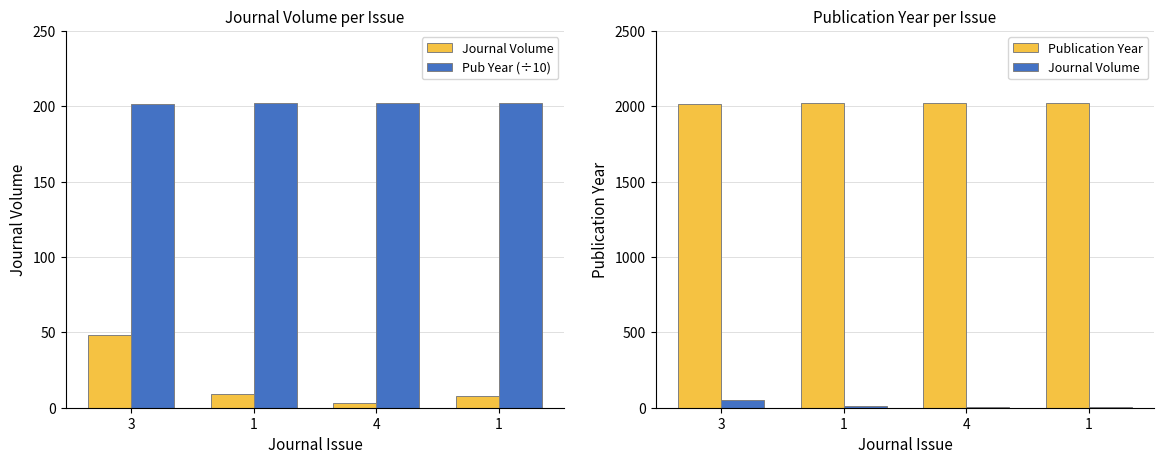

Is it true that Publication Year (scaled) equals 140.6 at 3?

False